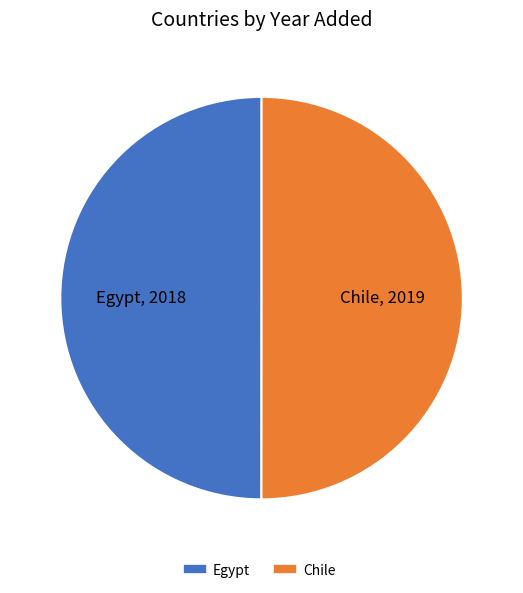

Is it true that Chile is 50% of the pie?

True